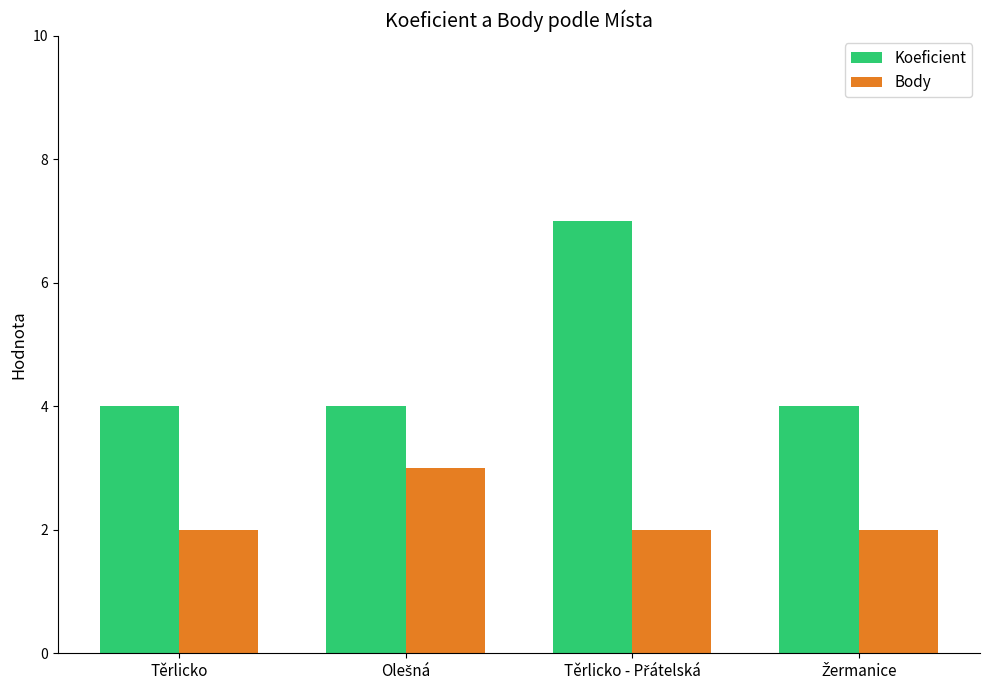

What is the highest value of the Body series?

3